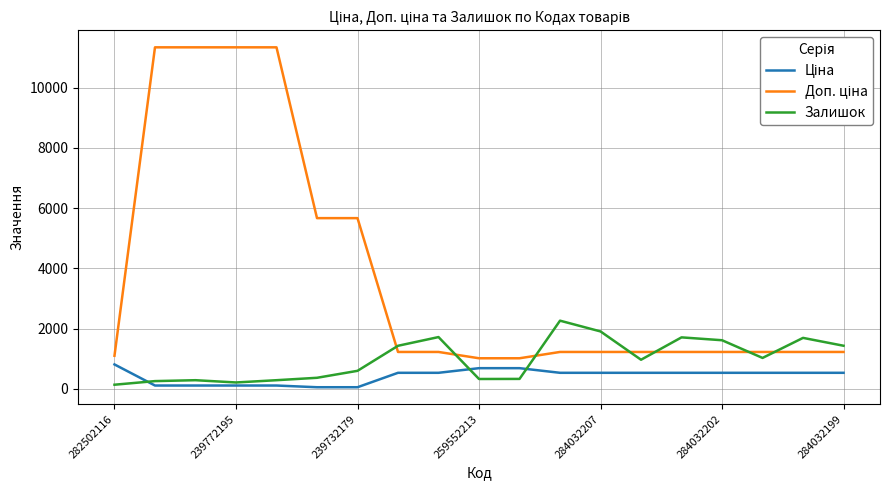

What is the greatest value displayed?

11334.0